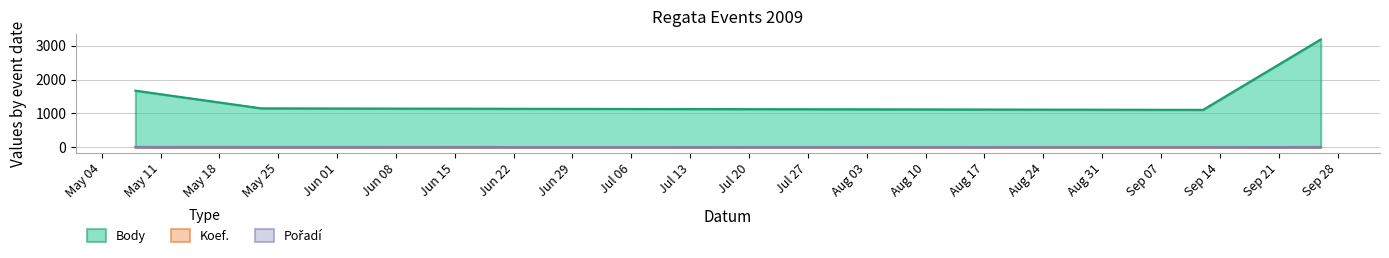

Is it true that Pořadí equals 13 at 2009-05-23?

True